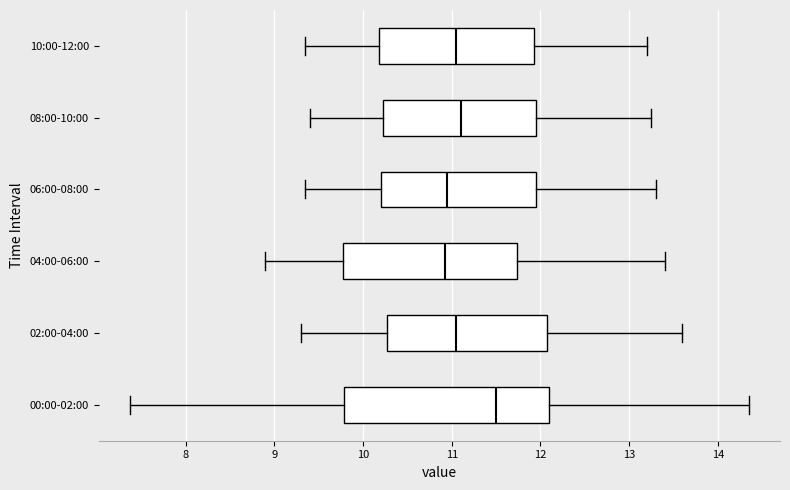

Where is the right edge of the box for 00:00-02:00 on the x-axis? The values are not printed on the chart, so give them approximately, as read against the axis.

12.1